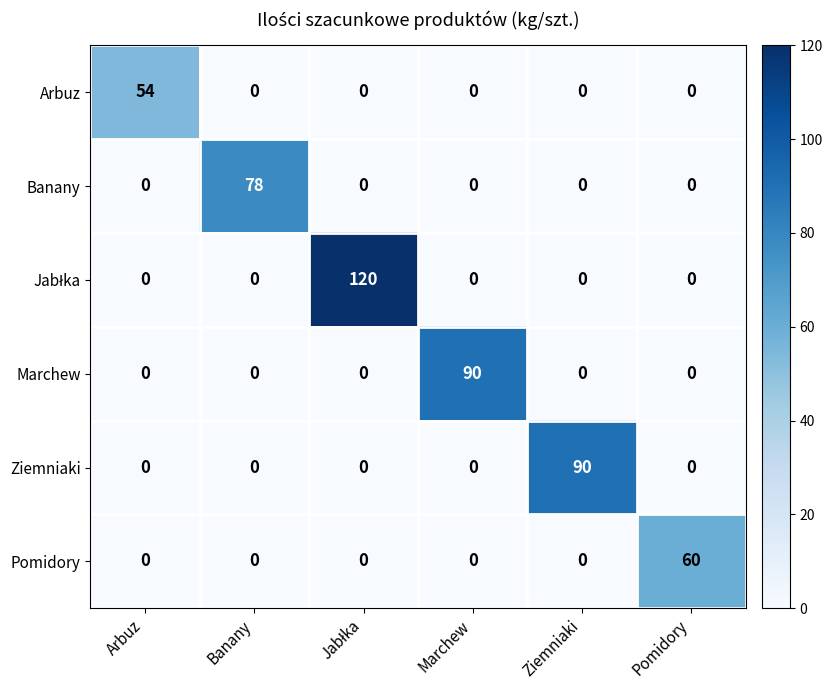

True or false: Arbuz has a value of 0 at Pomidory.

True